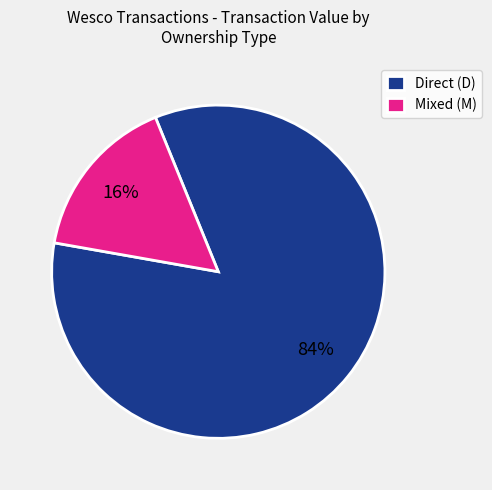

Is there a majority slice in this chart?

Yes